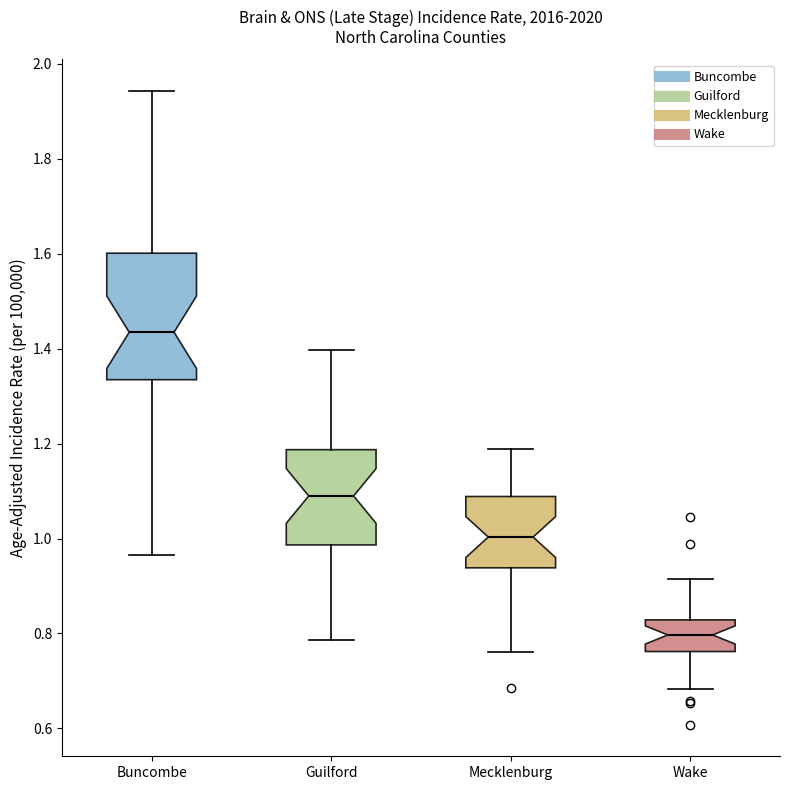

Which box has the highest median line?

Buncombe